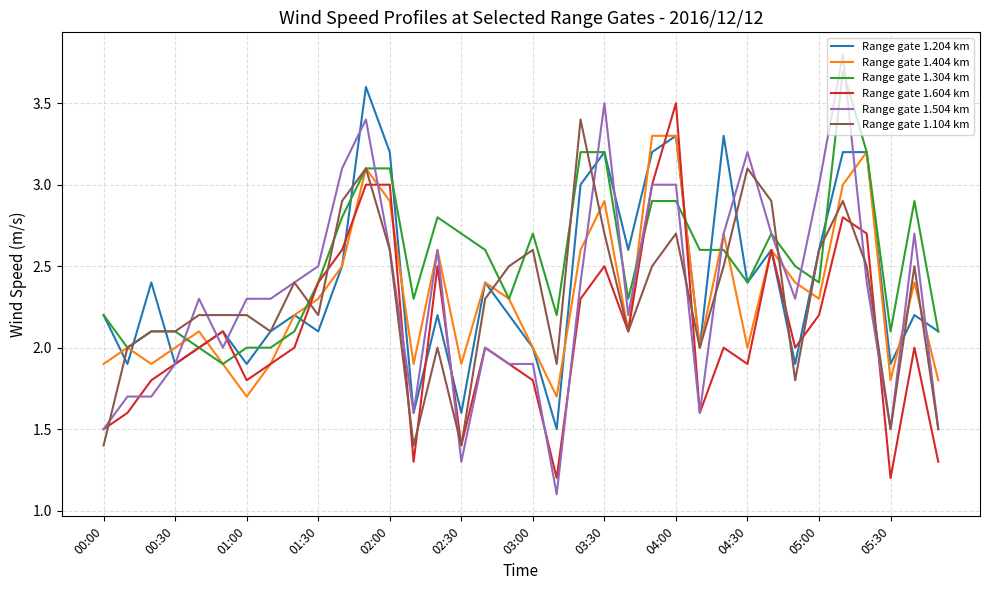

What is the smallest value displayed?

1.1